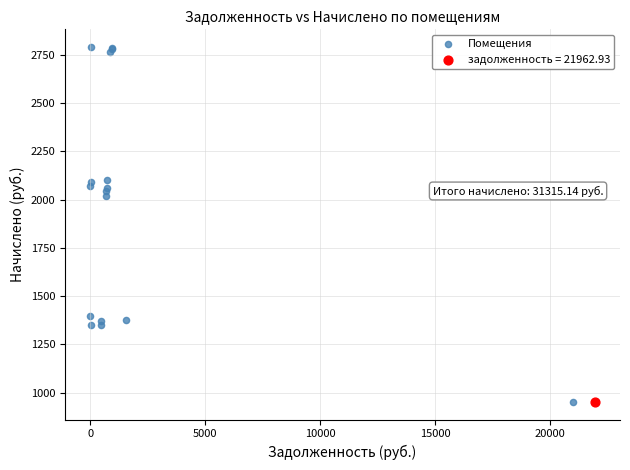

What are all the series names shown in the legend?

Помещения, задолженность = 21962.93